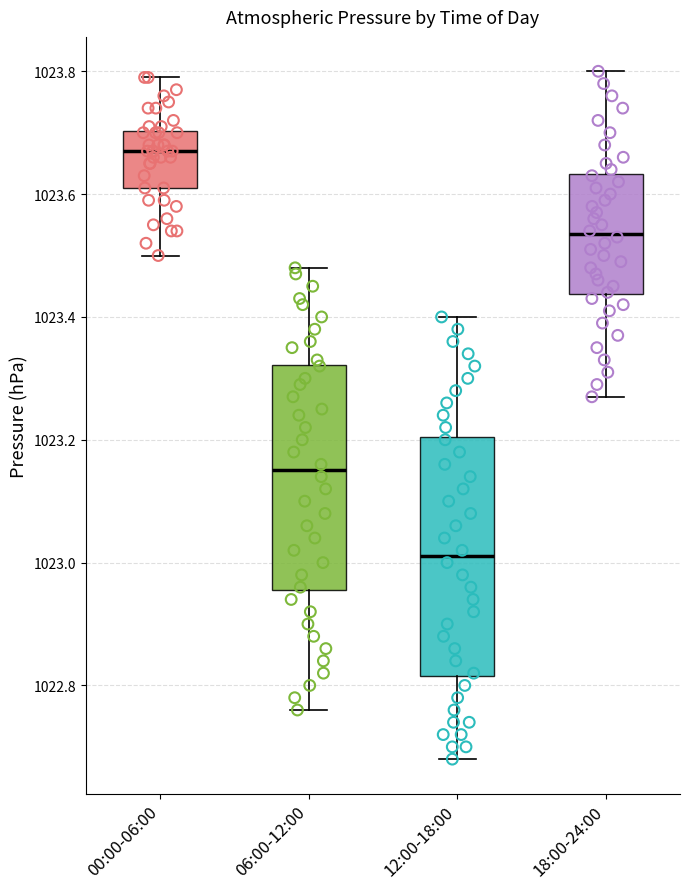

Reading left to right, transcribe this box plot: for each box, give where its median line is, the range the box spans, and where its two whiskers end, as read against the y-axis. The values are not printed on the chart, so give them approximately, as read against the axis.

00:00-06:00: median 1023.68, box 1023.62 to 1023.70, whiskers 1023.50 to 1023.80
06:00-12:00: median 1023.16, box 1022.96 to 1023.32, whiskers 1022.76 to 1023.48
12:00-18:00: median 1023.02, box 1022.82 to 1023.20, whiskers 1022.68 to 1023.40
18:00-24:00: median 1023.54, box 1023.44 to 1023.64, whiskers 1023.28 to 1023.80